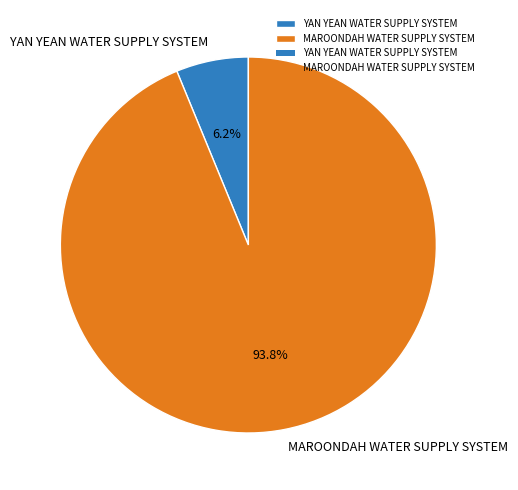

How many slices are in this pie chart?

2